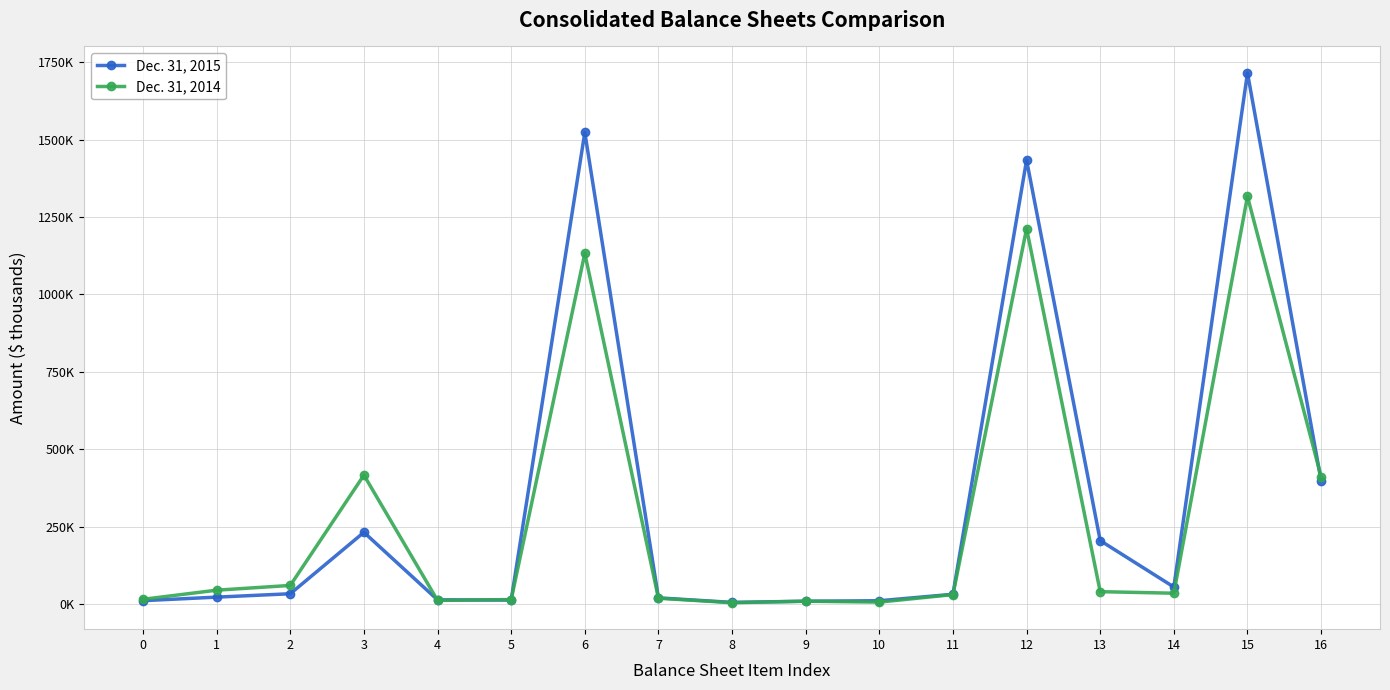

Does the chart have visible grid lines?

Yes